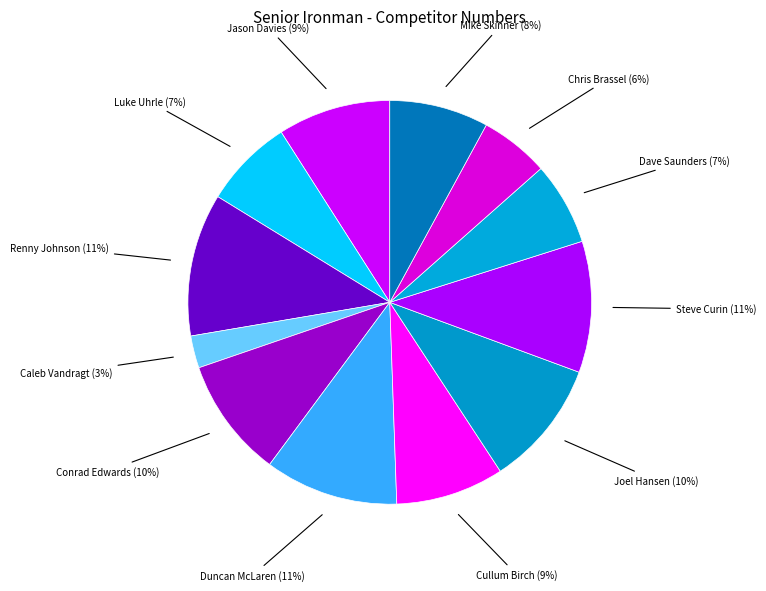

Which slice is the smallest?

Caleb Vandragt